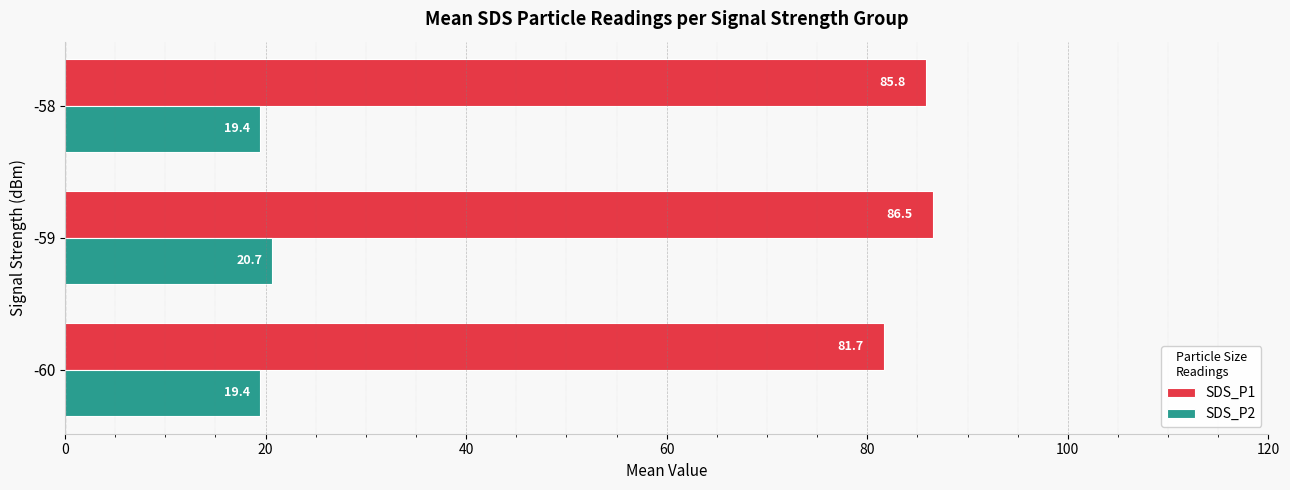

Which series has the largest range (max minus min)?

SDS_P1